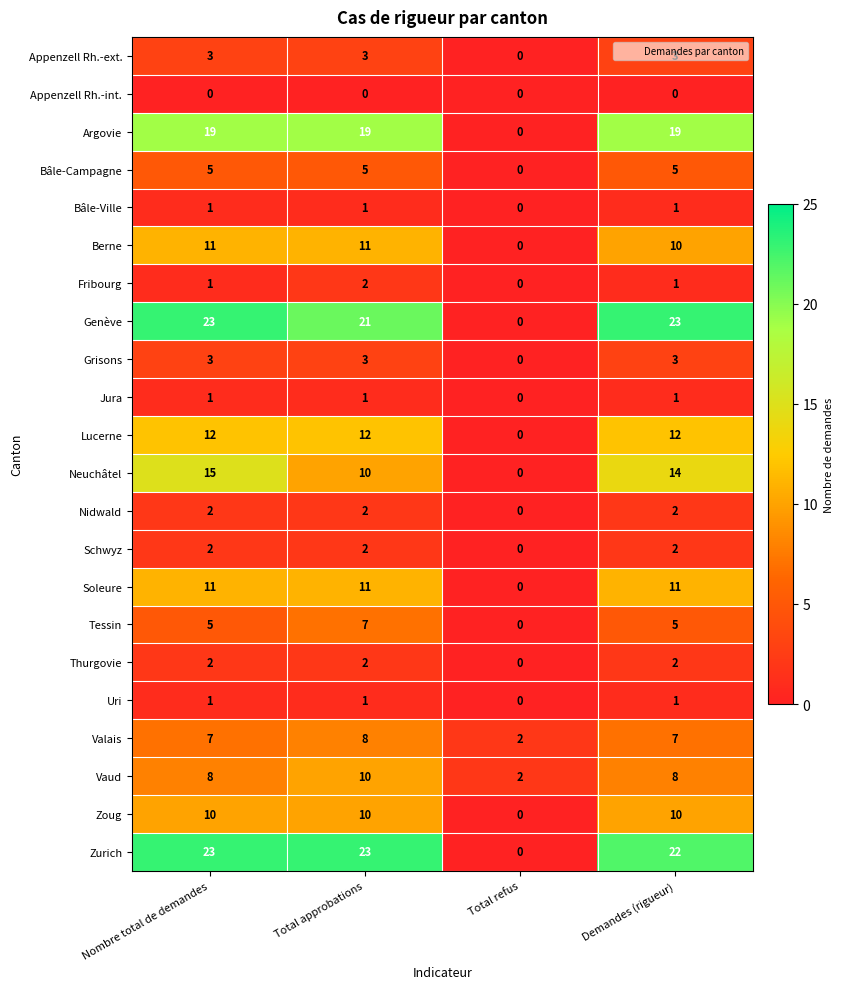

Count the number of data series in this chart.

22